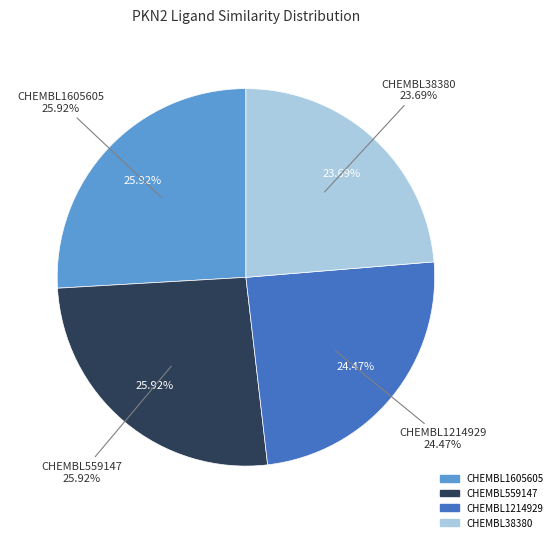

Does CHEMBL559147 represent more than half of the total?

No